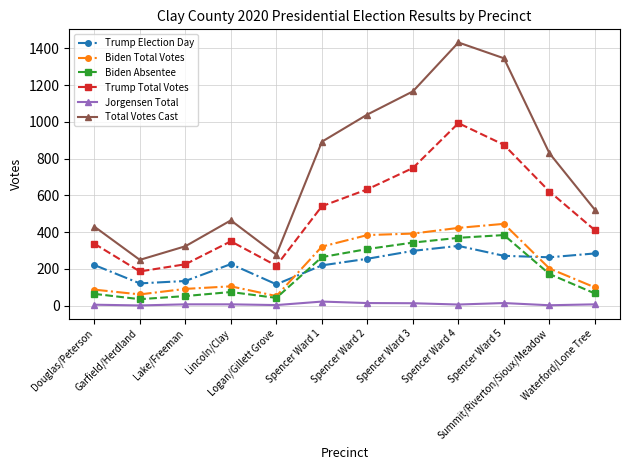

In Total Votes Cast, how many points are higher than both neighbors (excluding endpoints)?

2